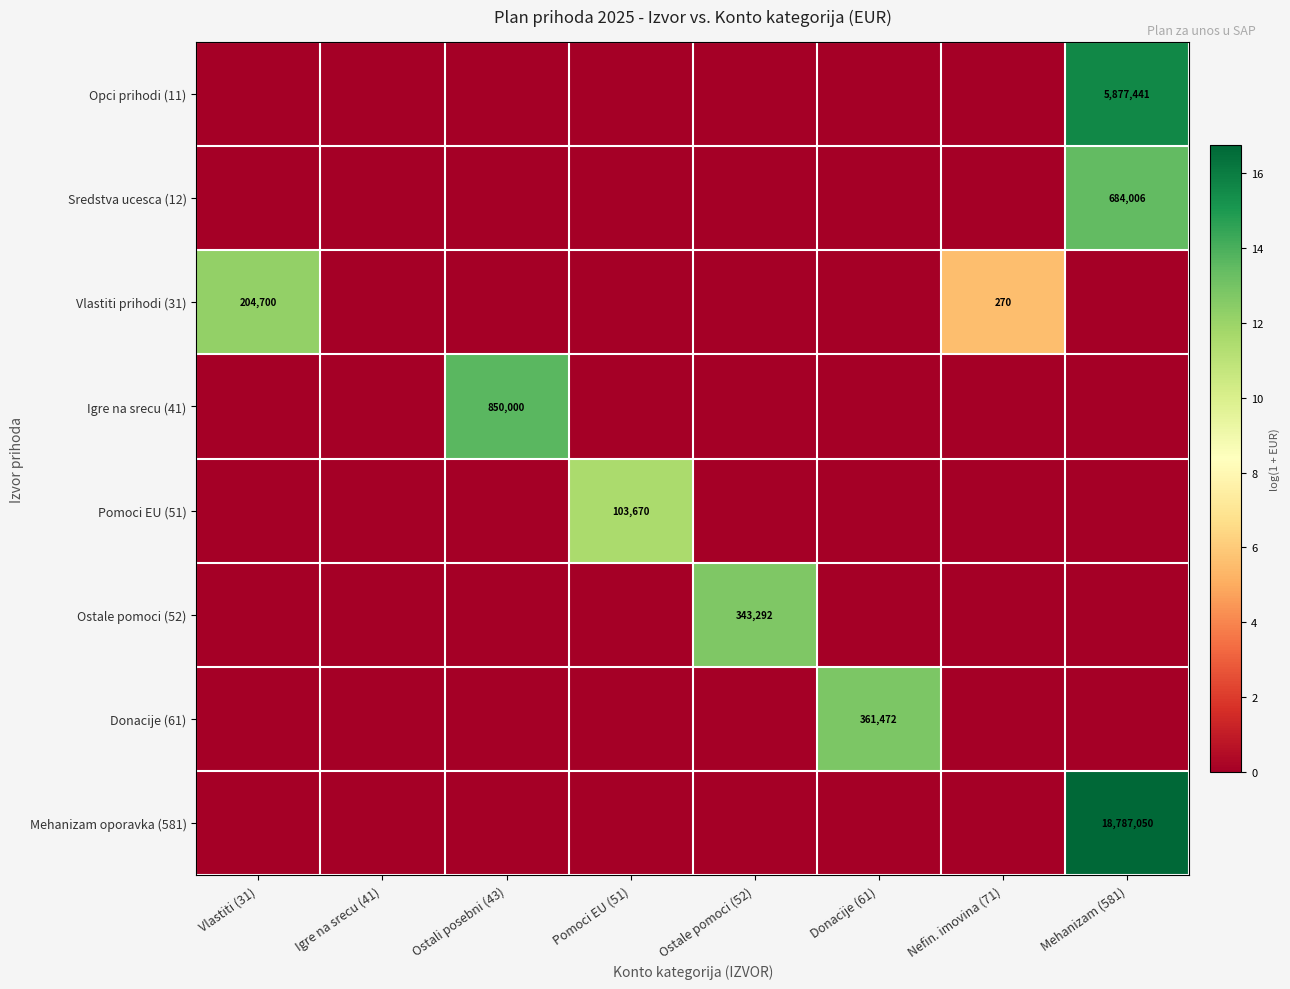

Is it true that Pomoci EU (51) equals 0.0 at Donacije (61)?

True